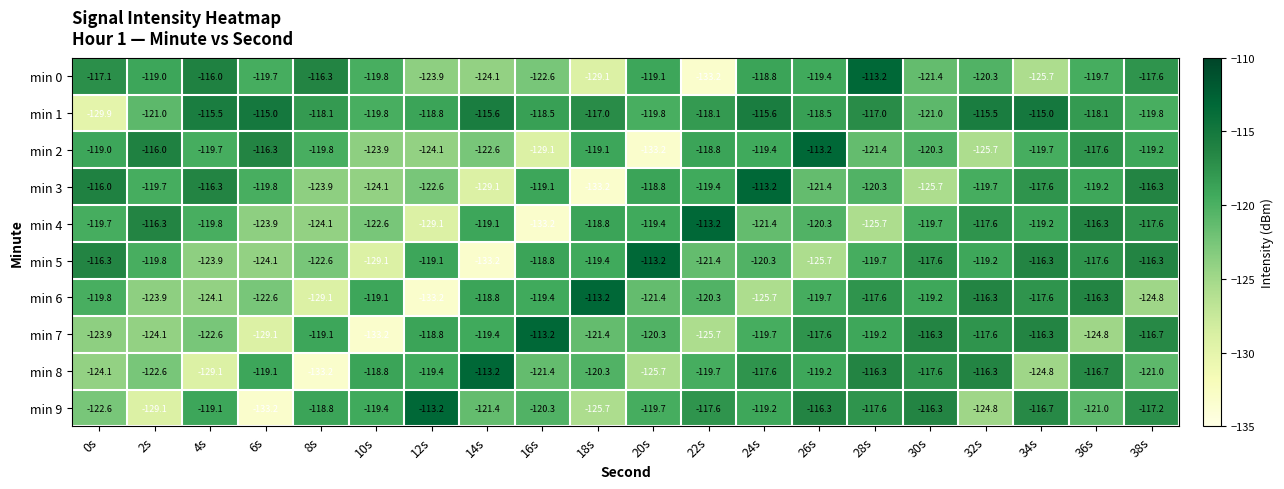

Between 16s and 22s, which series saw the biggest shift?

min 4